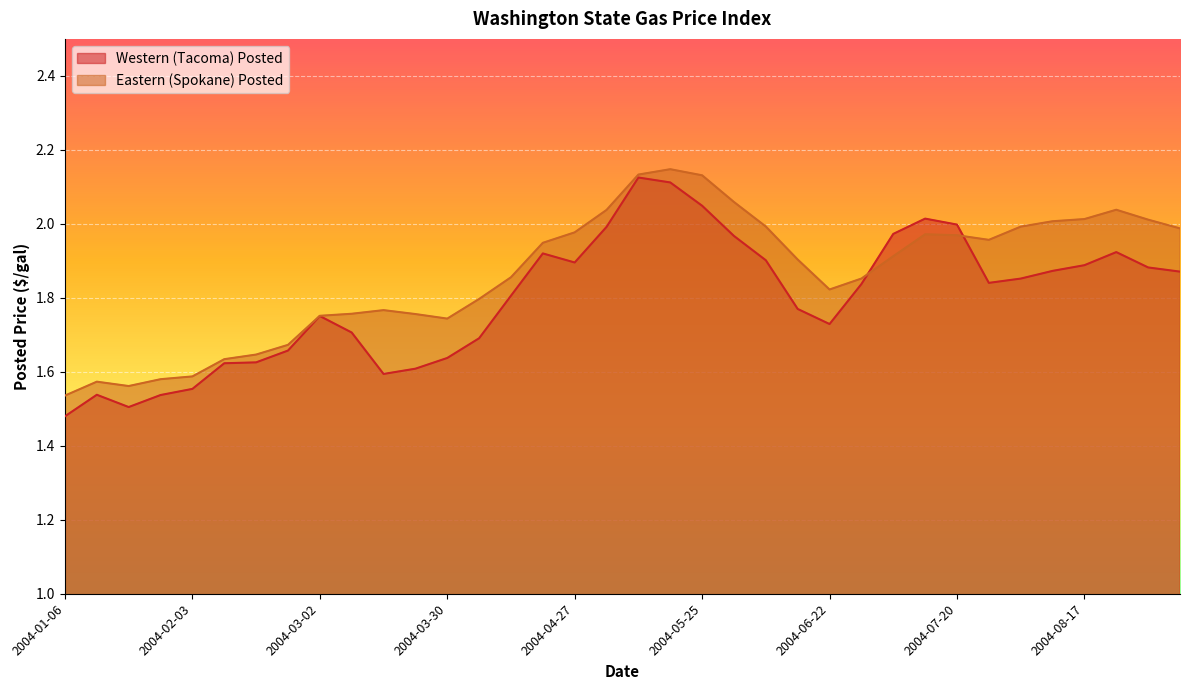

Which series ends up on top after the final intersection of Eastern (Spokane) Posted and Western (Tacoma) Posted?

Eastern (Spokane) Posted